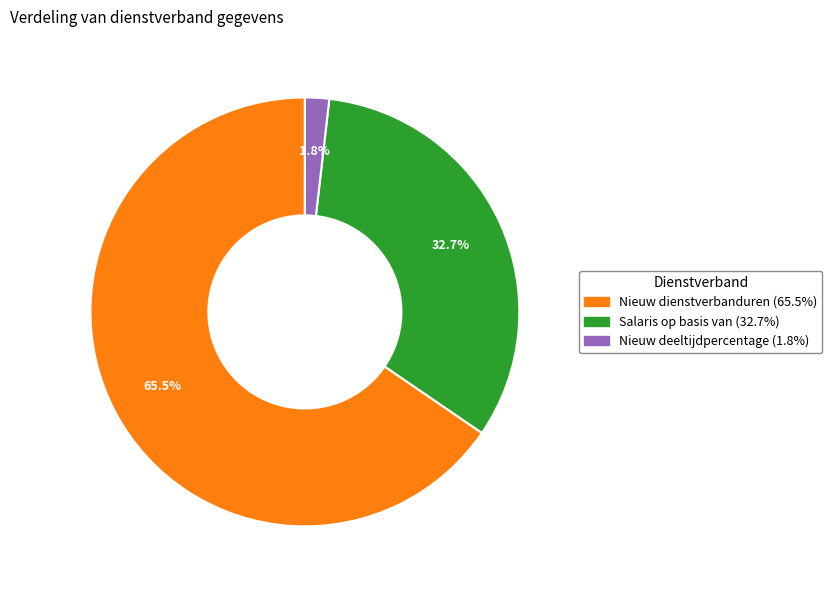

Is there any slice that represents more than half of the pie?

Yes